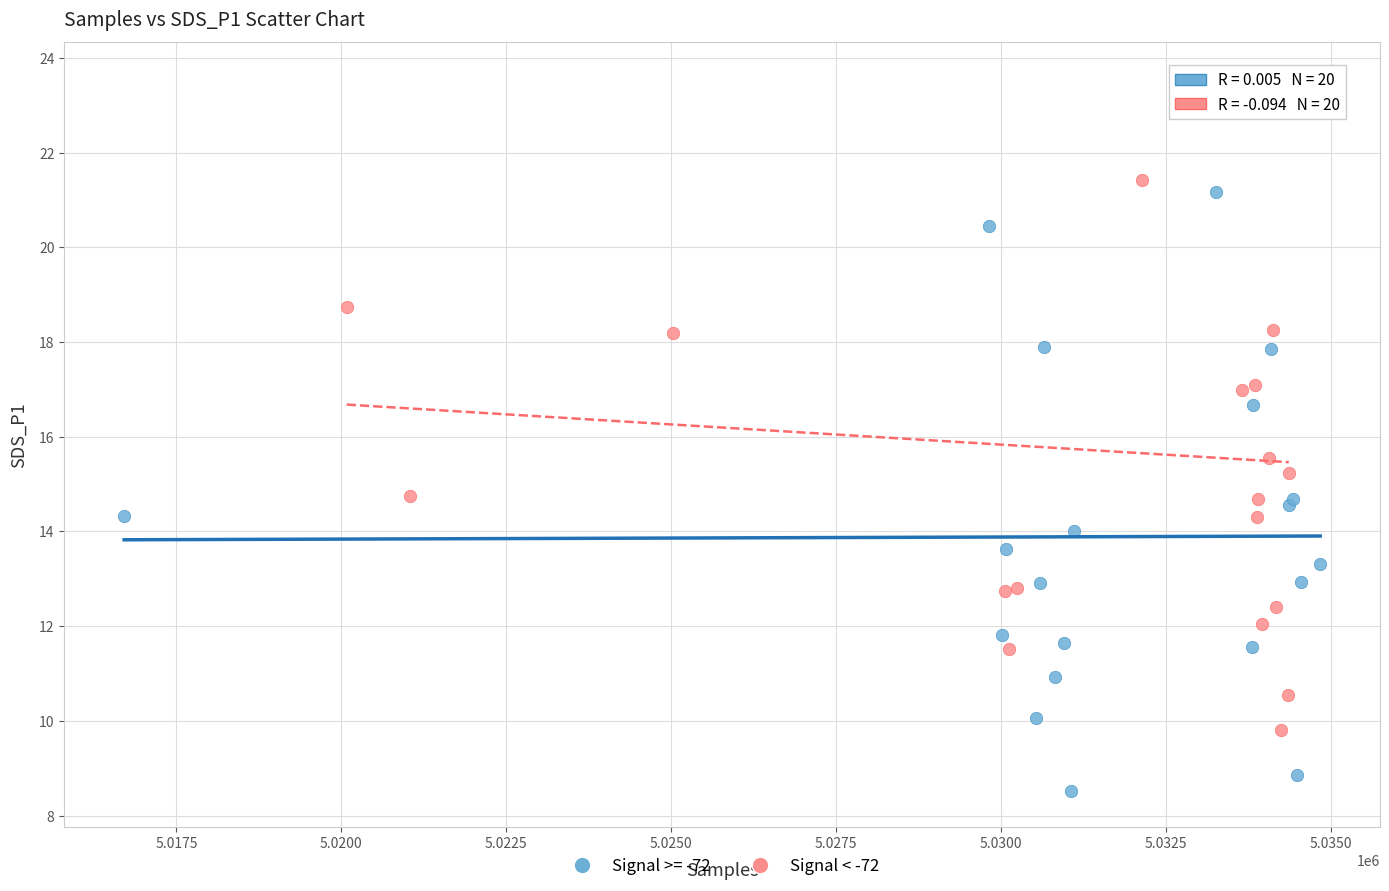

Which series contains the lowest Y value?

Signal >= -72